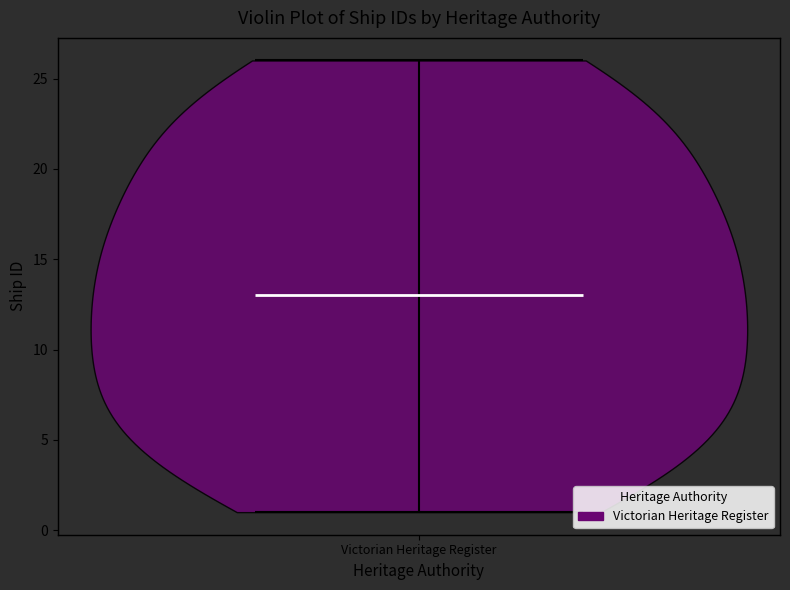

What is the lowest point the violin for Victorian Heritage Register reaches on the y-axis? The values are not printed on the chart, so give them approximately, as read against the axis.

1